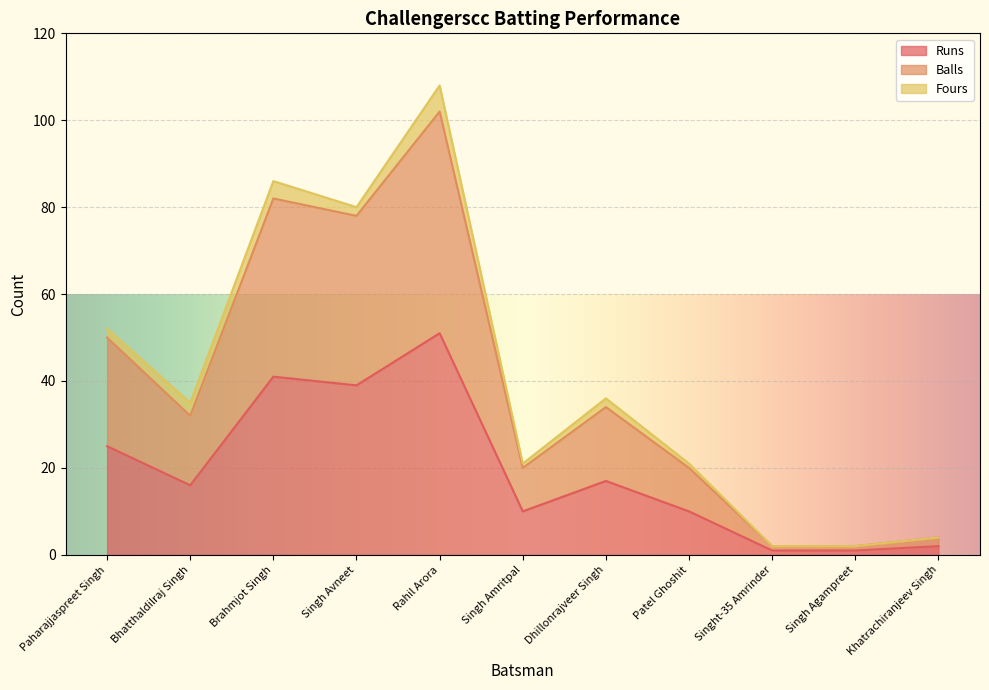

How many lines are shown in the chart?

3